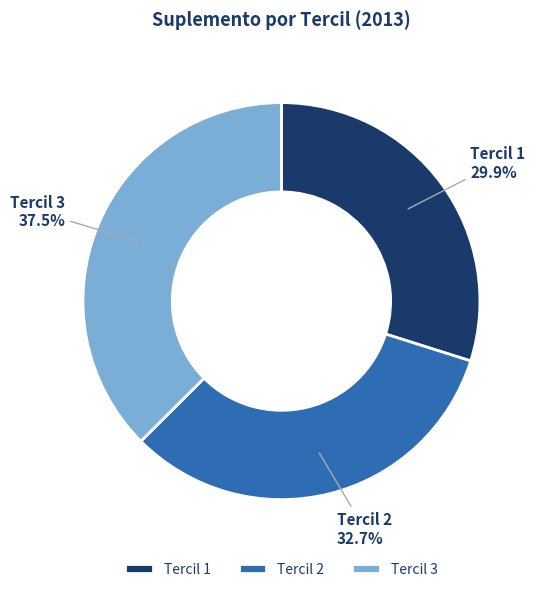

True or false: Tercil 1 accounts for 1% of the total.

False